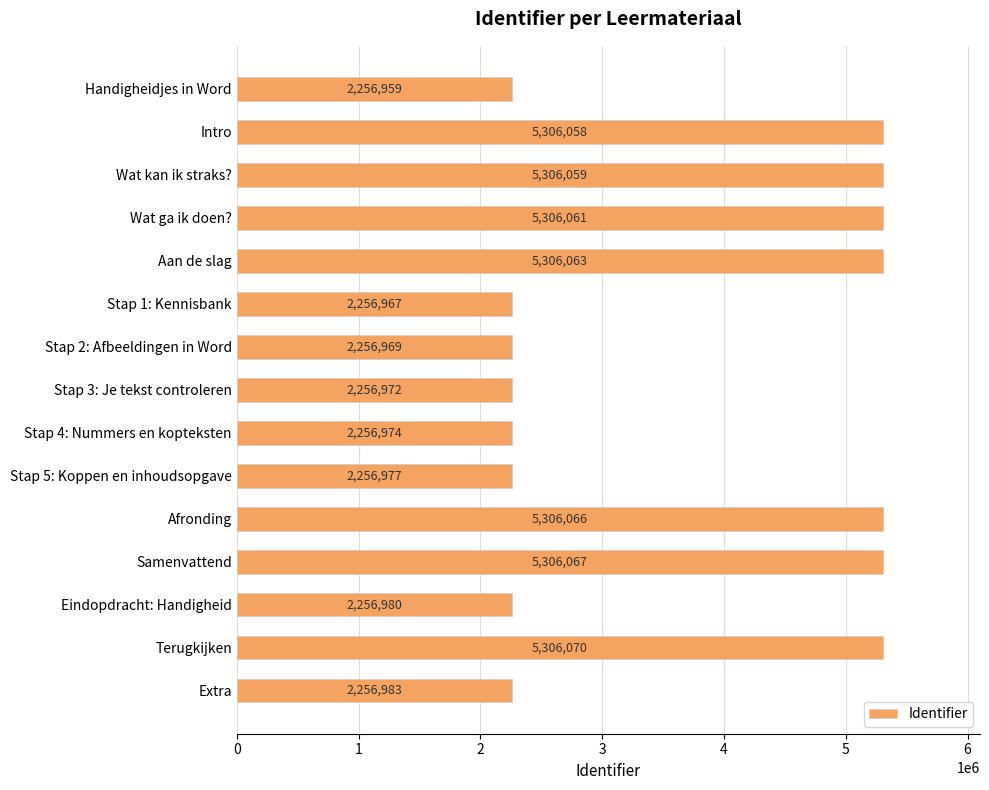

Where is the data nearest to the value 3781514?

Extra